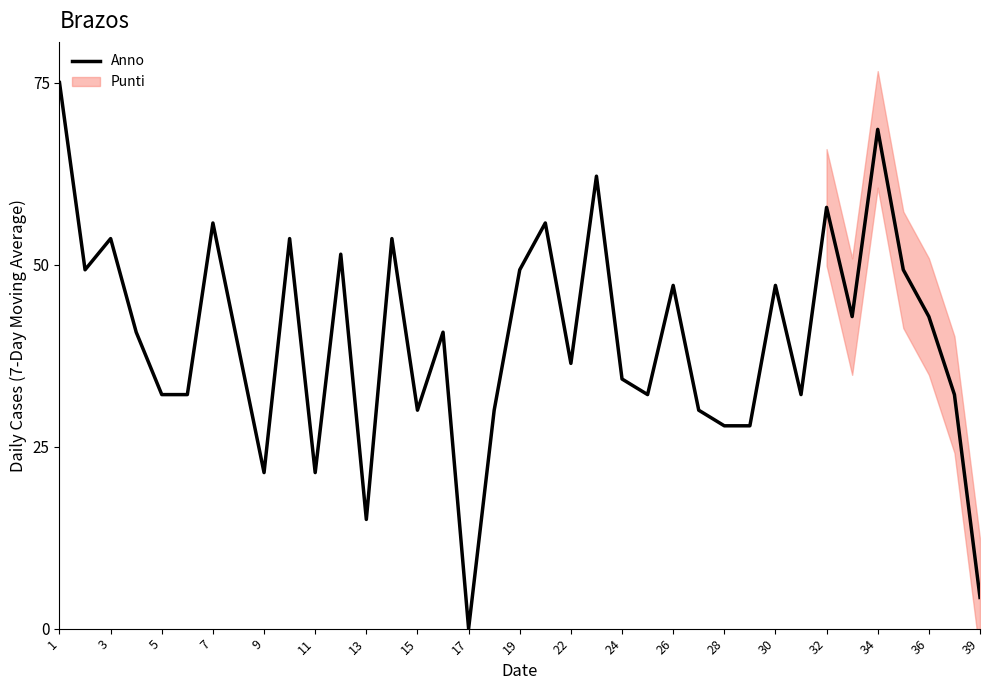

Reading right to left, what are all the values shown in this chart?

4.3	32.1	42.9	49.3	68.6	42.9	57.9	32.1	47.1	27.9	27.9	30.0	47.1	32.1	34.3	62.1	36.4	55.7	49.3	30.0	0.0	40.7	30.0	53.6	15.0	51.4	21.4	53.6	21.4	38.6	55.7	32.1	32.1	40.7	53.6	49.3	75.0